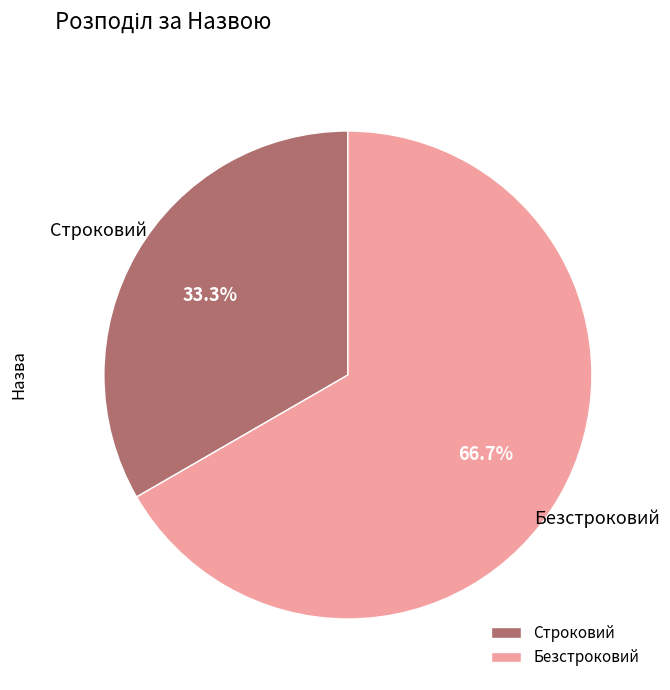

The Безстроковий slice represents 57% of the pie. True or false?

False